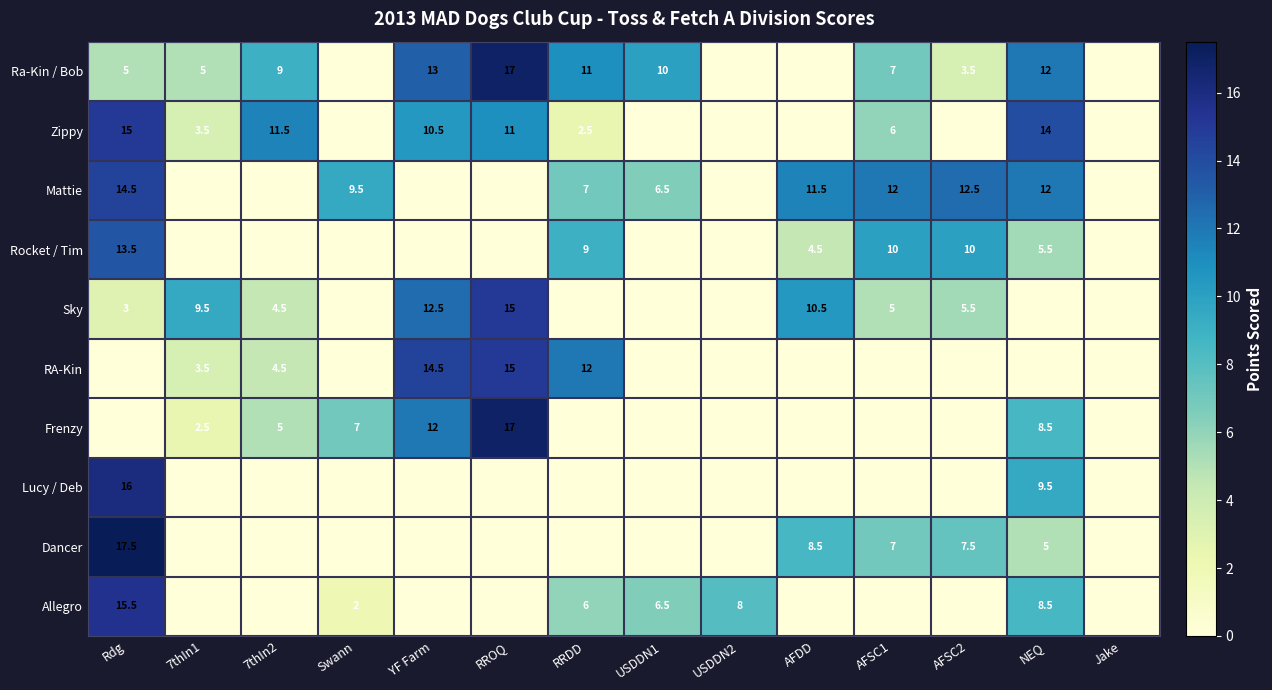

The value of Zippy at Rdg is 15.0. True or false?

True